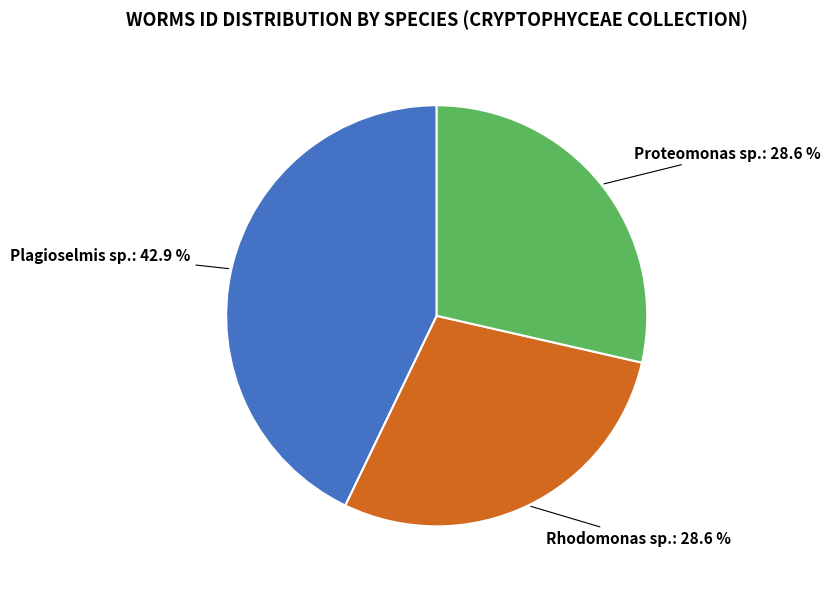

Is there a majority slice in this chart?

No